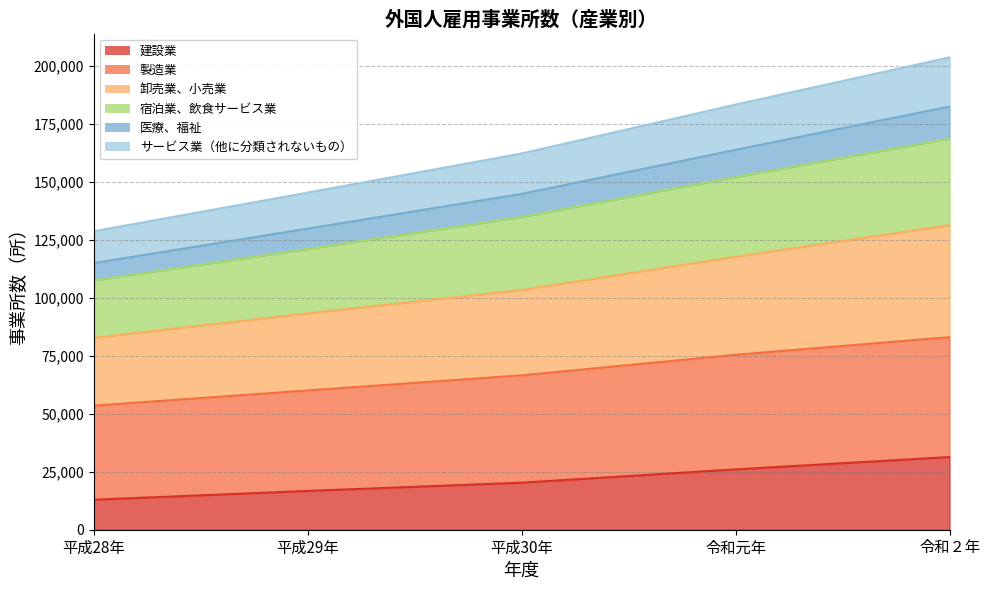

Is it true that 宿泊業、飲食サービス業 equals 205858 at 令和元年?

False